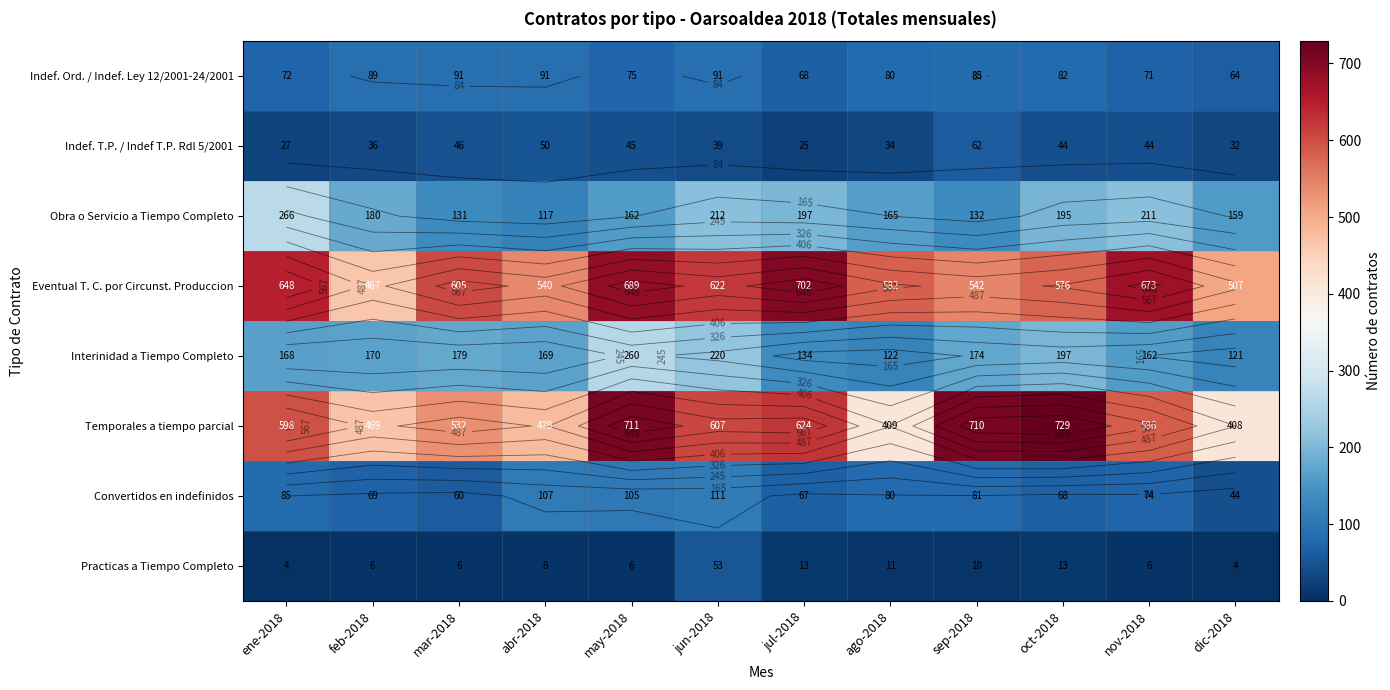

What is the difference between the highest and lowest values at jul-2018?

689